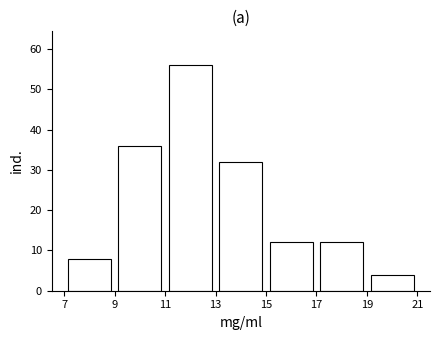

Which range on the x-axis has the tallest bar?

11 to 13